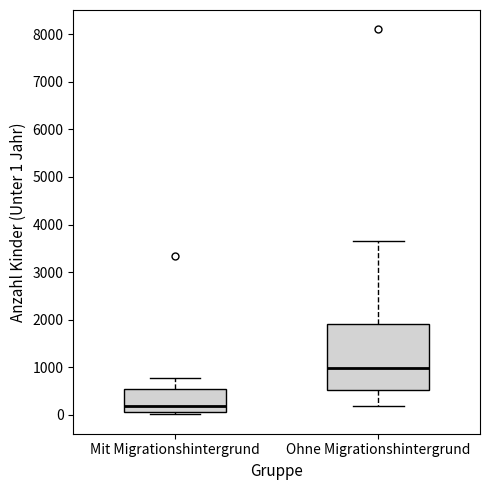

Reading left to right, transcribe this box plot: for each box, give where its median line is, the range the box spans, and where its two whiskers end, as read against the y-axis. The values are not printed on the chart, so give them approximately, as read against the axis.

Mit Migrationshintergrund: median 200, box 100 to 600, whiskers 0 to 800
Ohne Migrationshintergrund: median 1000, box 500 to 1900, whiskers 200 to 3700